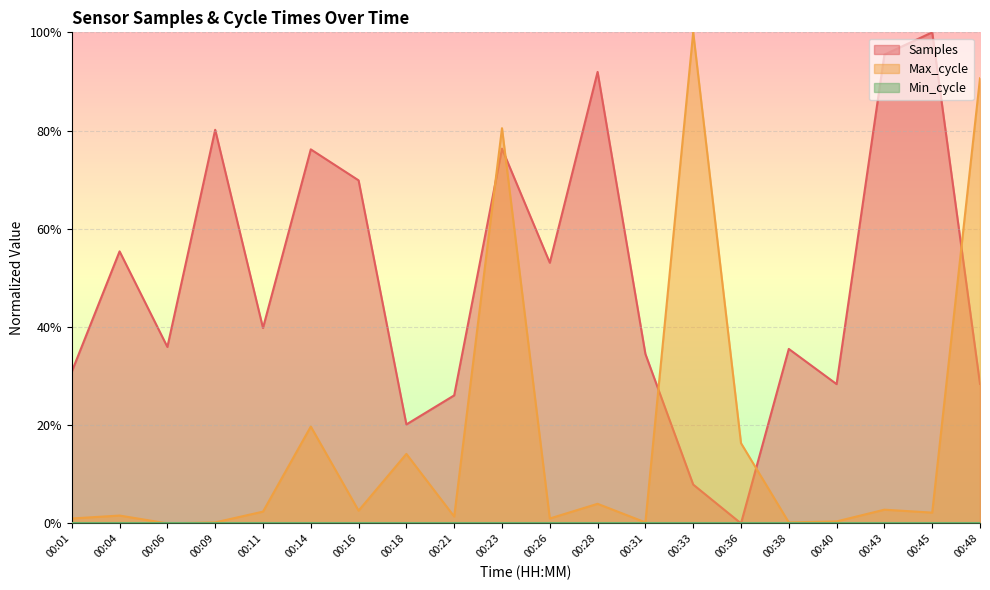

Between which two adjacent categories do Max_cycle and Samples first intersect?

00:21 and 00:23